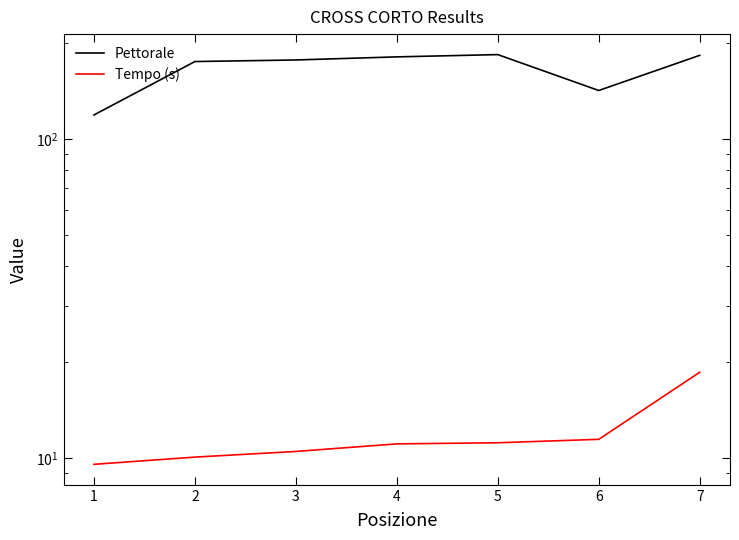

True or false: Tempo (s) and Pettorale intersect in this chart.

False